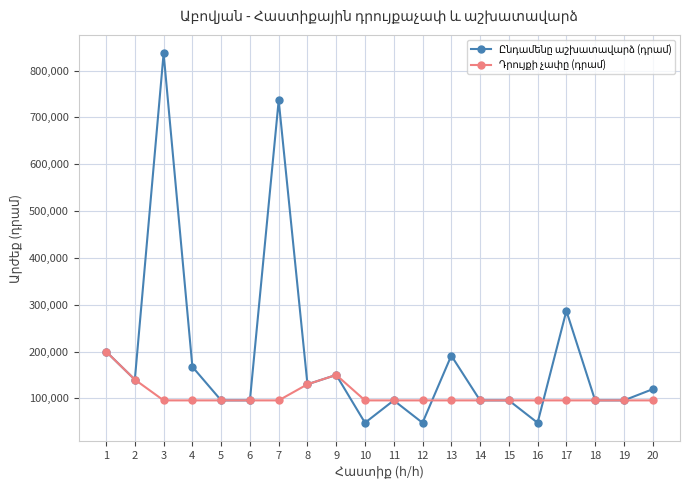

What is the smallest value displayed?

47815.0